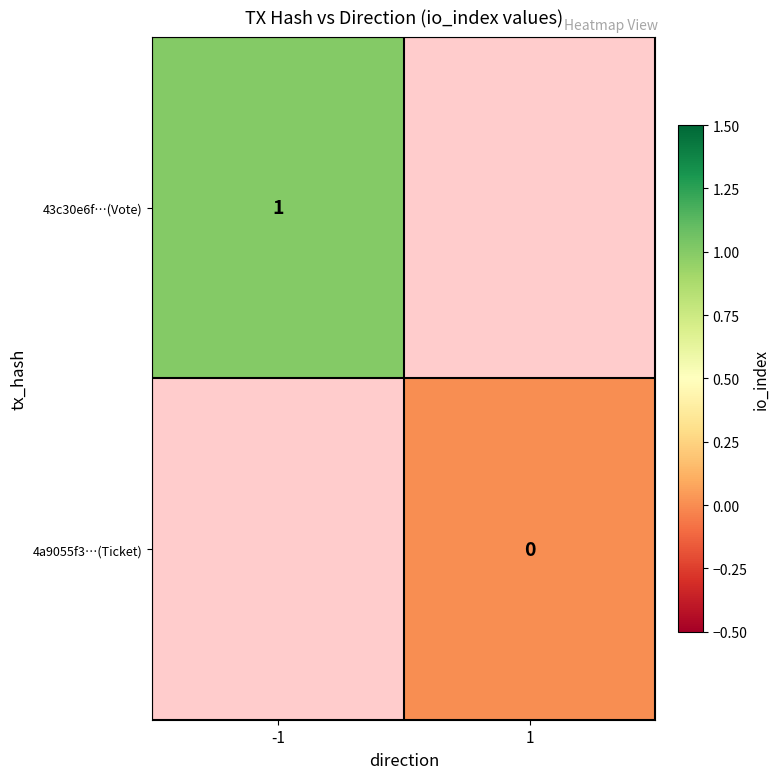

Is it true that 4a9055f3…(Ticket) equals 0.0 at 1?

True